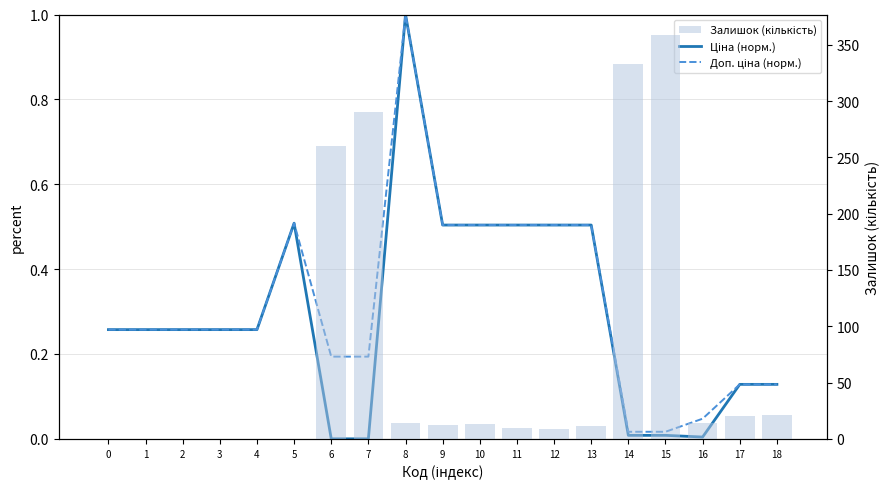

Which label corresponds to the smallest value in the chart?

6